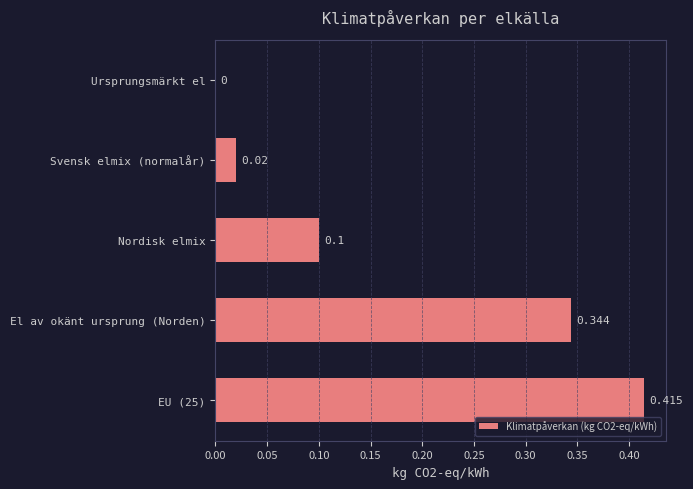

Are the bars horizontal?

Yes